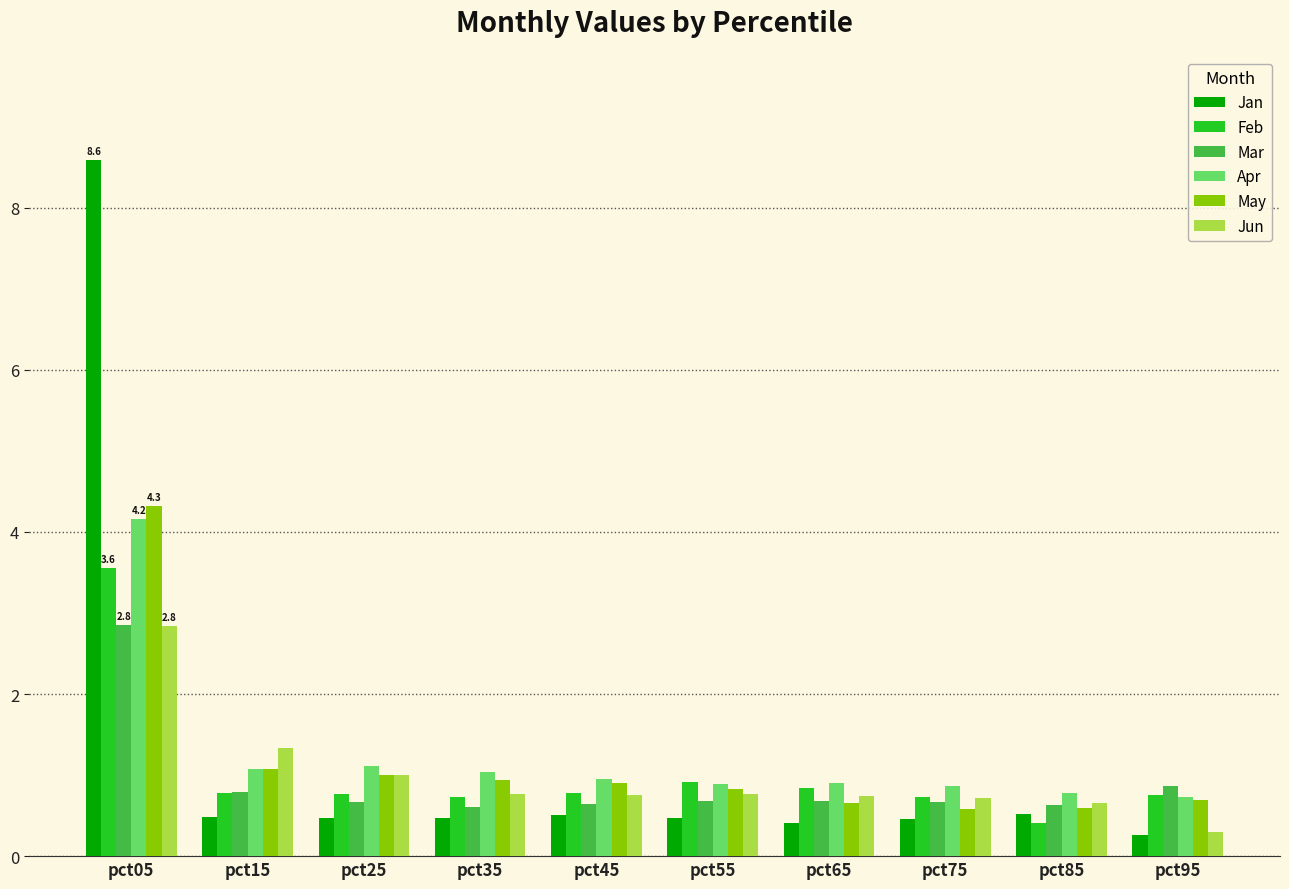

What is the approximate value of Mar at pct35?

0.6